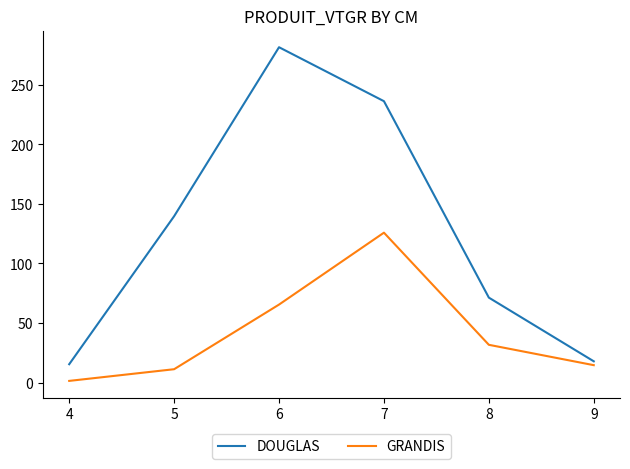

What is the difference between the maximum and minimum values in the DOUGLAS series?

266.3